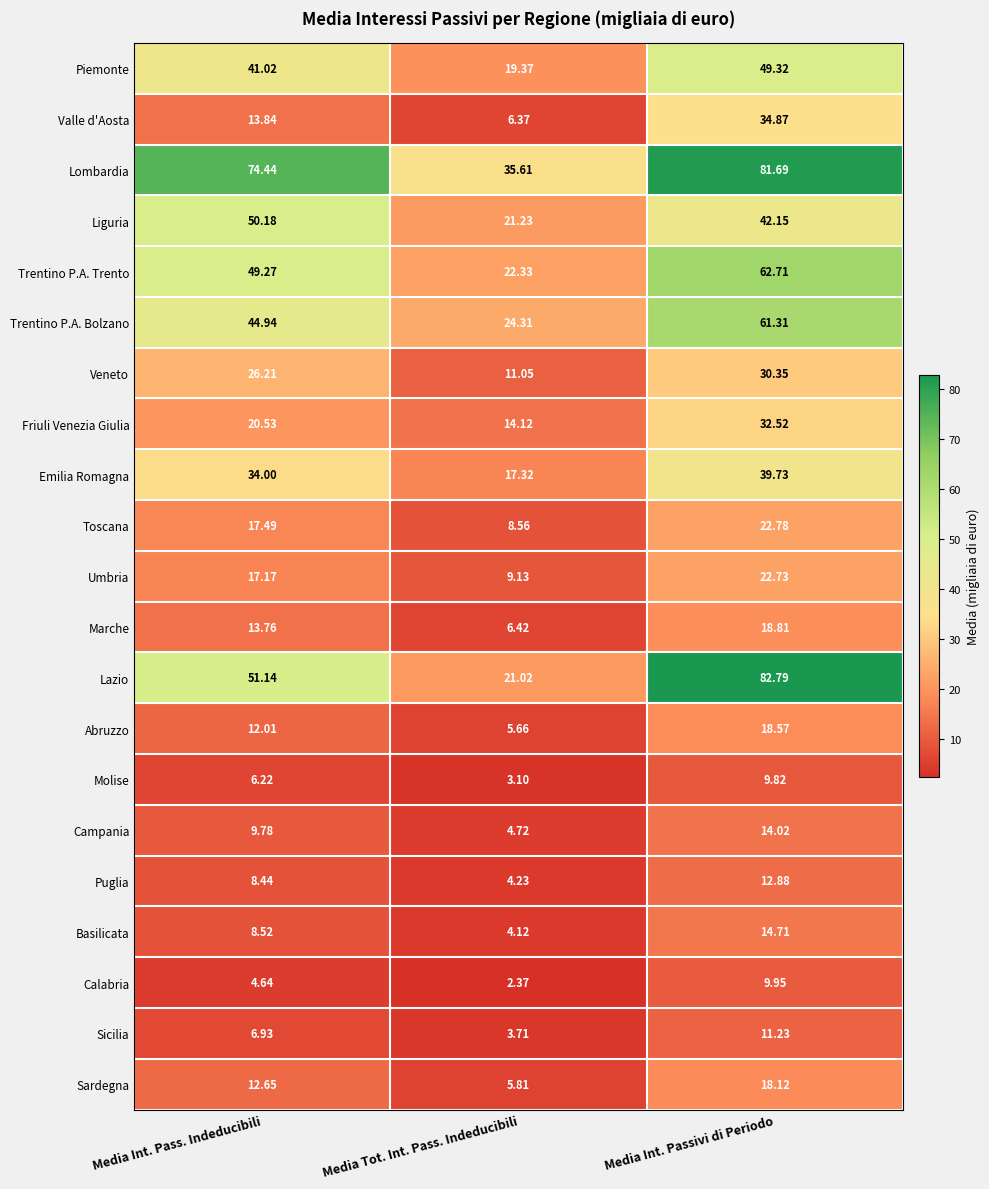

At which category is the sum across all series the highest?

Media Int. Passivi di Periodo